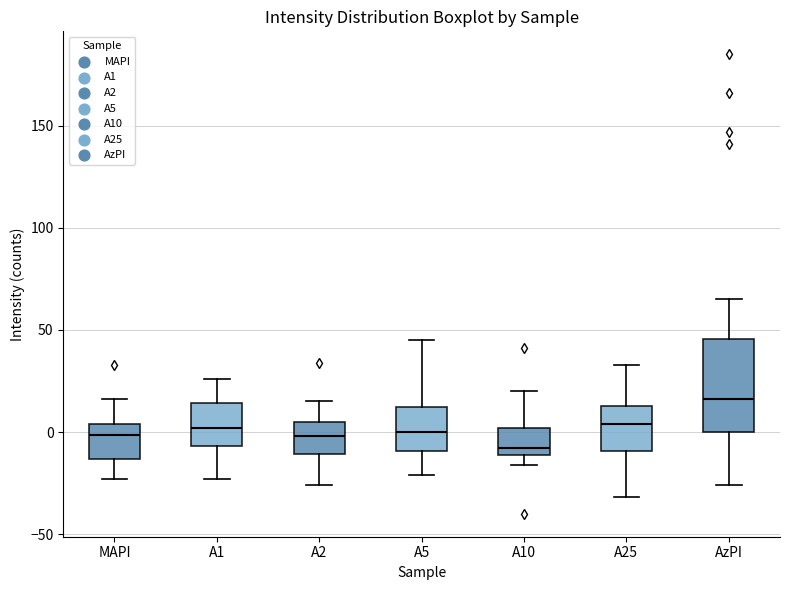

Reading left to right, read every box against the y-axis: the position of its median line, the range the box covers, and the ends of its whiskers. The values are not printed on the chart, so give them approximately, as read against the axis.

MAPI: median 0, box -15 to 5, whiskers -25 to 15
A1: median 0, box -5 to 15, whiskers -25 to 25
A2: median 0, box -10 to 5, whiskers -25 to 15
A5: median 0, box -10 to 15, whiskers -20 to 45
A10: median -10 (just above the box's lower edge), box -10 to 0, whiskers -15 to 20
A25: median 5, box -10 to 15, whiskers -30 to 35
AzPI: median 15, box 0 to 45, whiskers -25 to 65